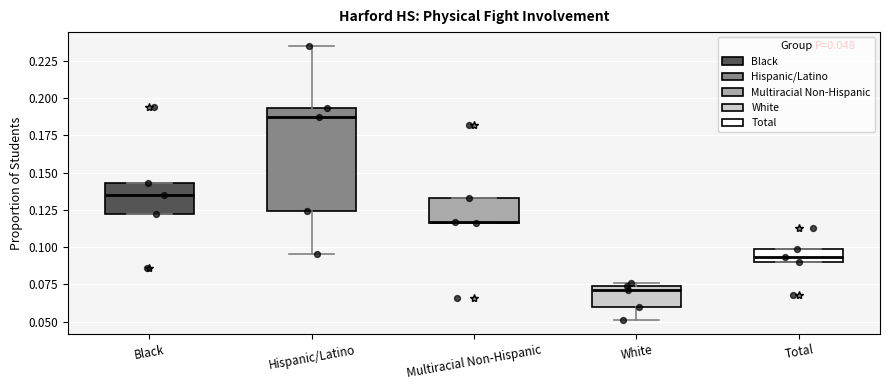

Comparing the boxes themselves (not the whiskers), which one is the tallest?

Hispanic/Latino